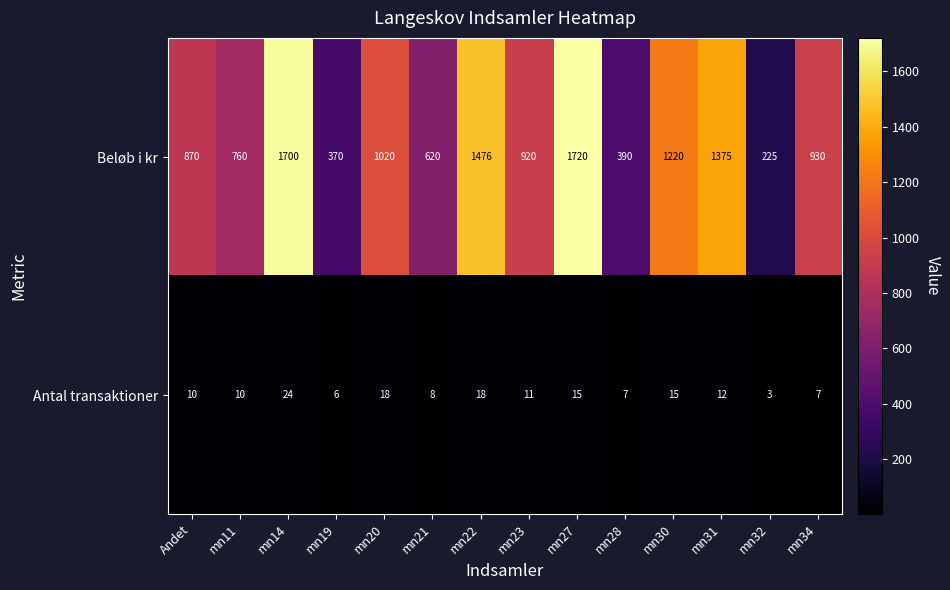

What is the sum of all Beløb i kr values?

13596